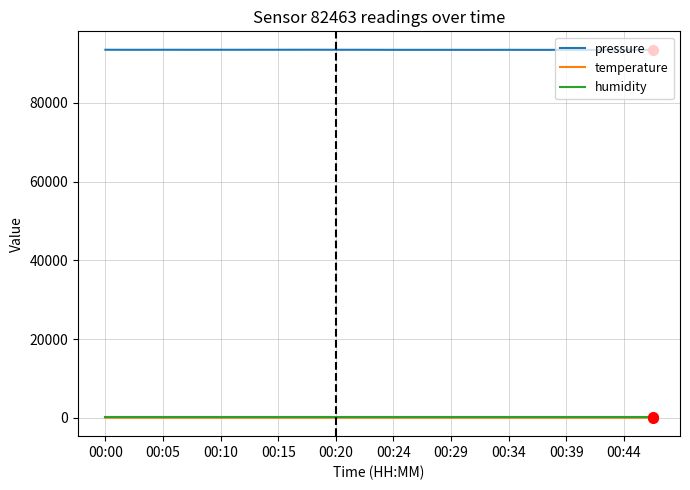

Which series has the largest total across all categories?

pressure